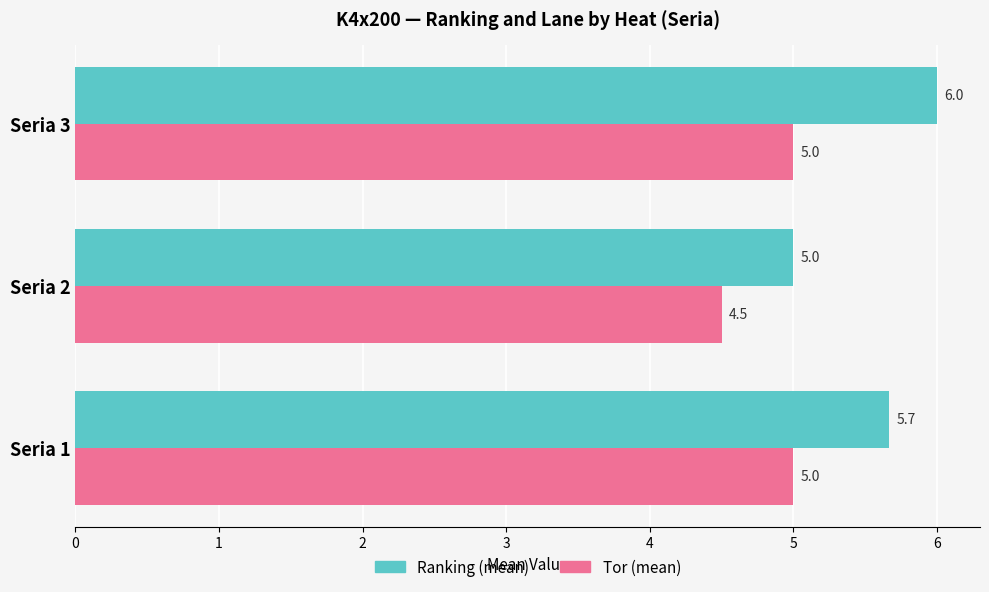

At which category is the sum across all series the highest?

Seria 3